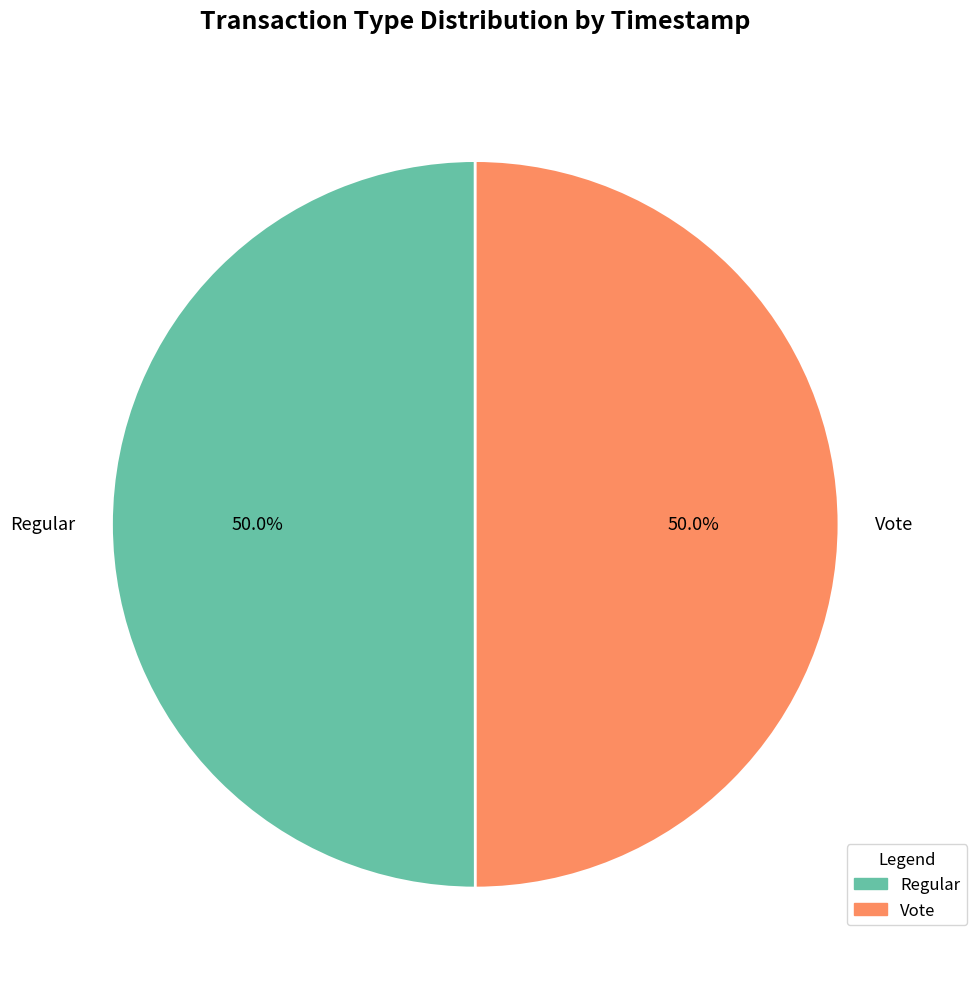

What is the ratio of the value at Regular to the value at Vote?

1.0